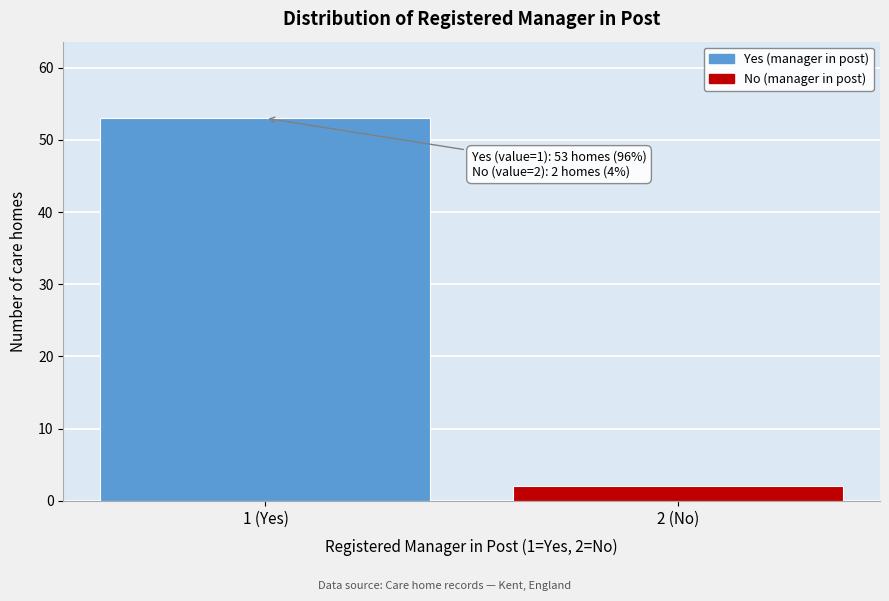

Reading left to right, what are all the values shown in this chart?

53	2